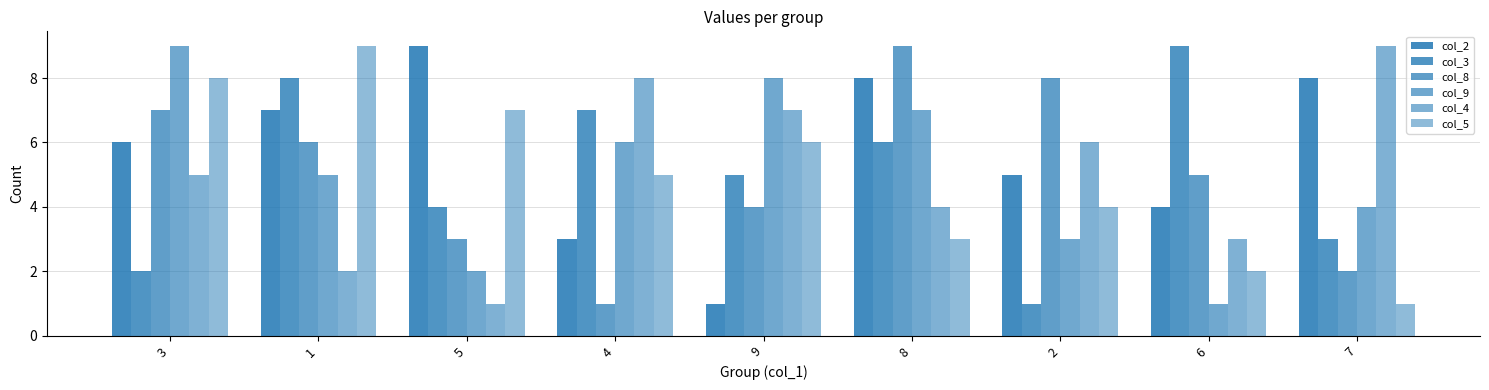

Rank the categories by col_2 value from highest to lowest.

5, 8, 7, 1, 3, 2, 6, 4, 9